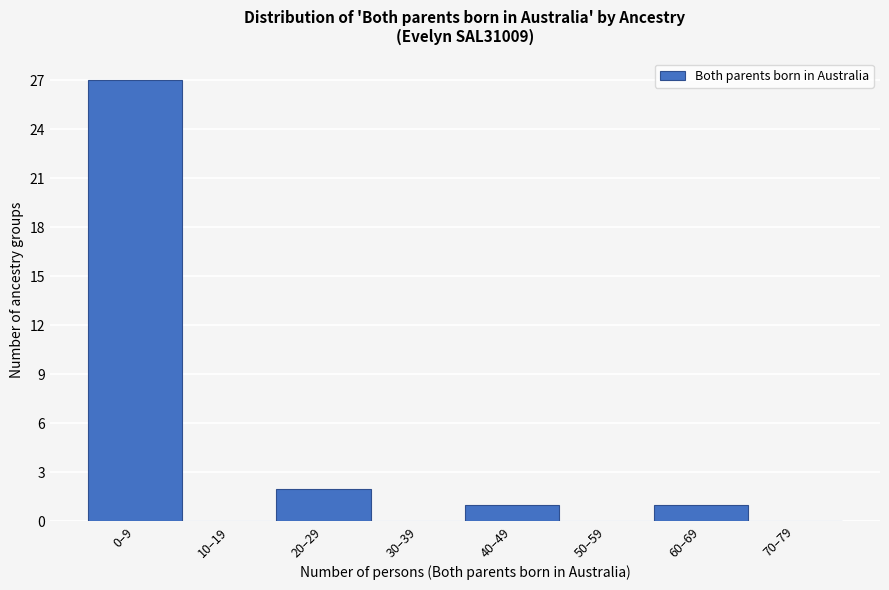

Reading left to right, list all the values displayed in this chart.

0–9=27	10–19=0	20–29=2	30–39=0	40–49=1	50–59=0	60–69=1	70–79=0